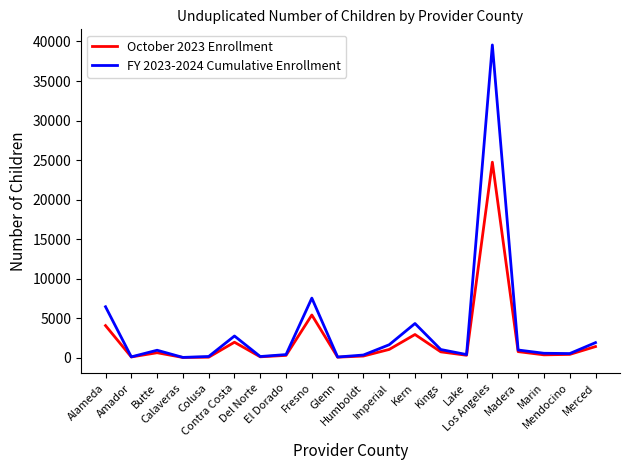

What is the minimum value for October 2023 Enrollment?

55